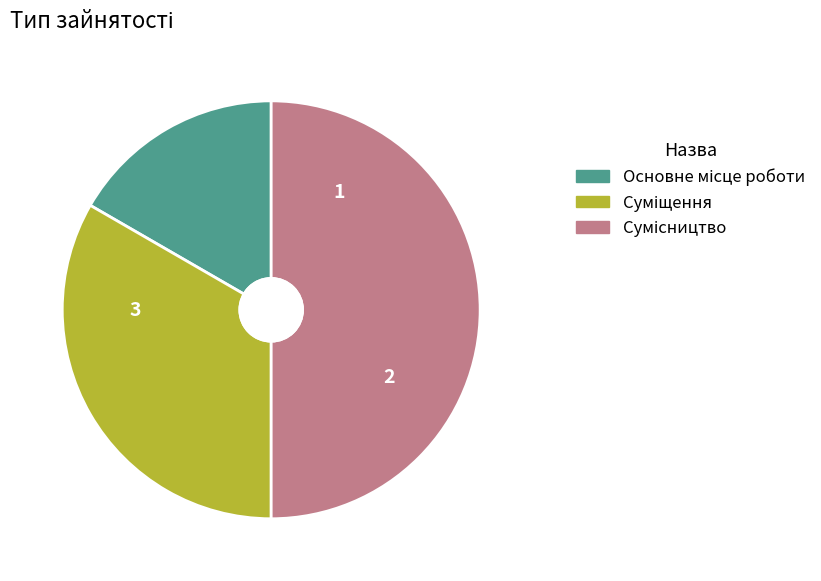

Combined, what portion of the pie is Сумісництво and Основне місце роботи?

66.7%